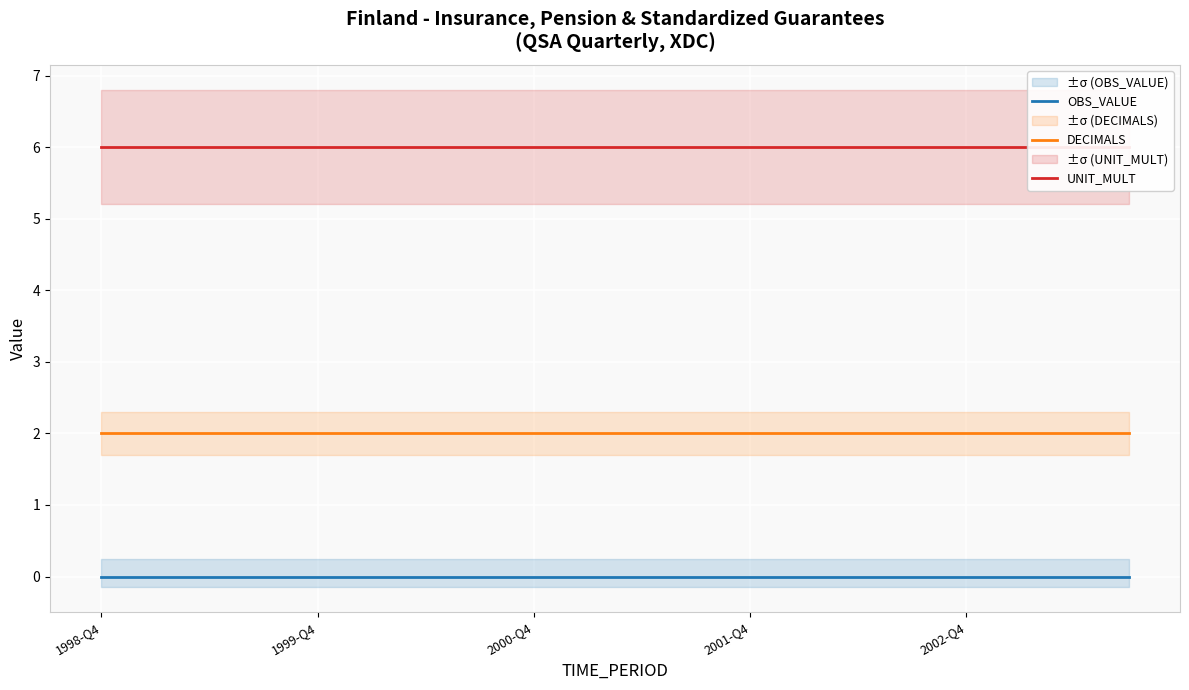

True or false: DECIMALS and OBS_VALUE intersect in this chart.

False